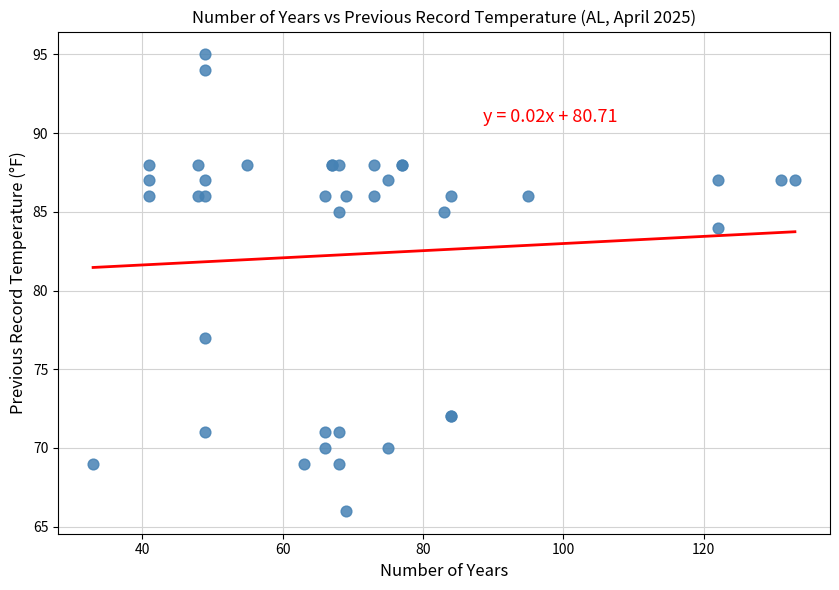

What Y value in the scatter plot is closest to 80?

77